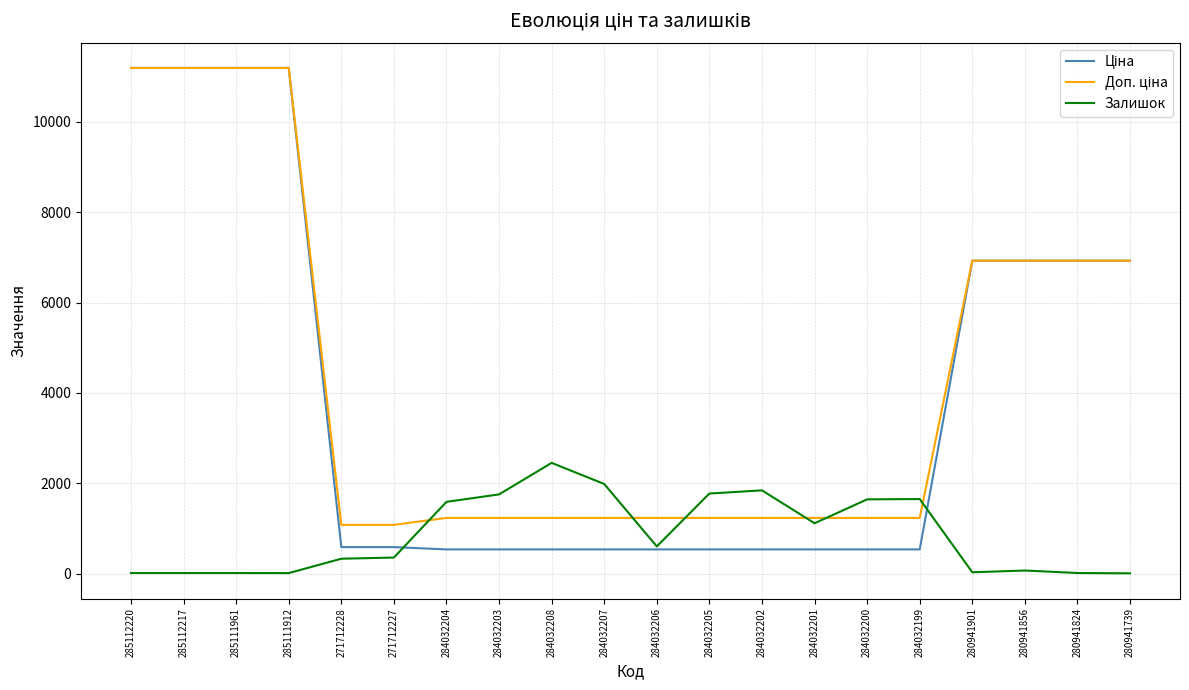

True or false: Залишок has a value of 359.0 at 271712227.

True